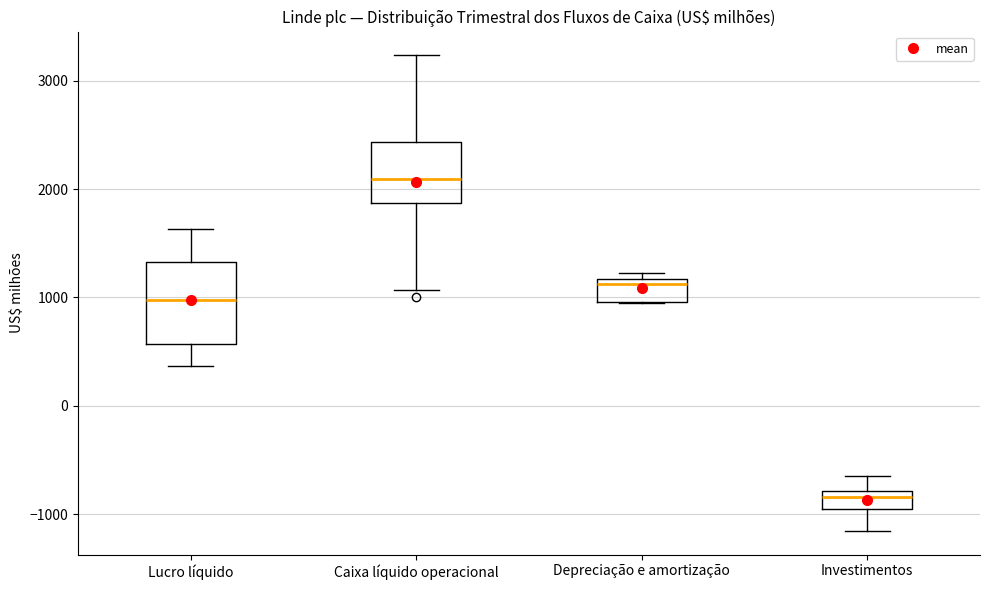

Comparing the boxes themselves (not the whiskers), which one is the tallest?

Lucro líquido